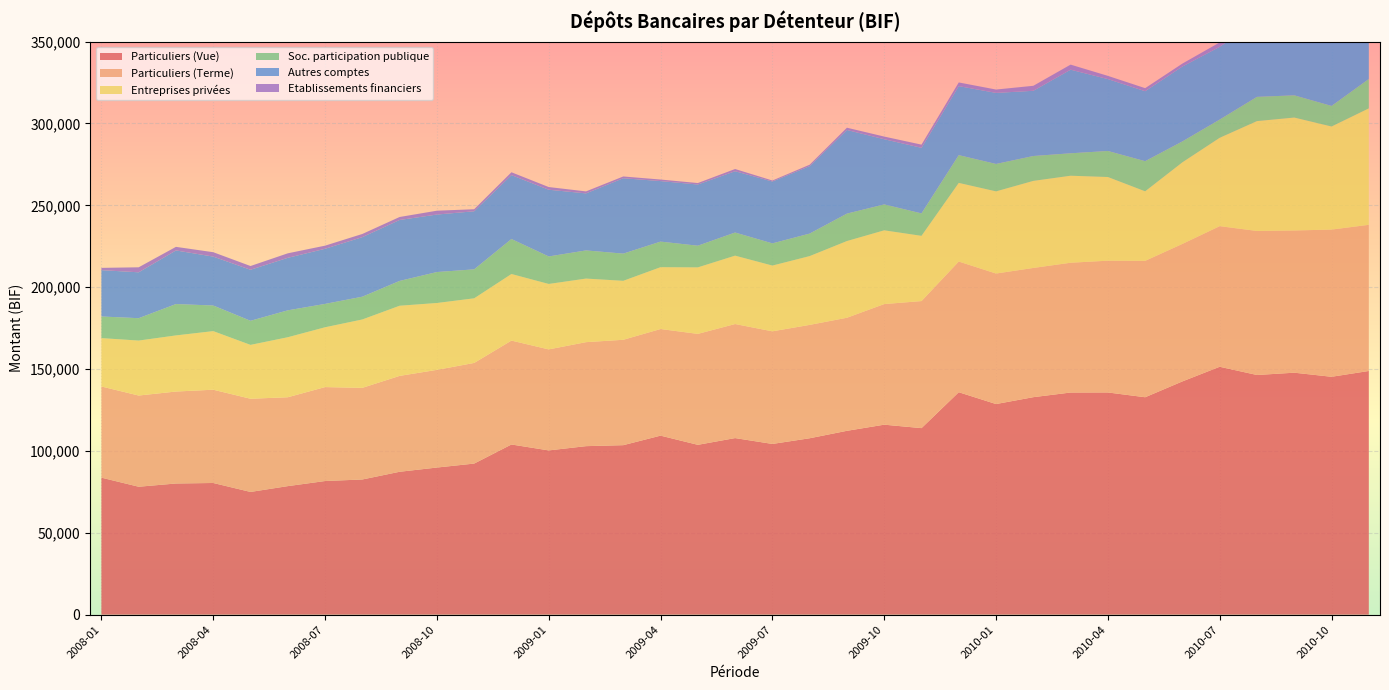

Reading right to left, list all the values displayed in this chart.

Particuliers (Vue): 148828.4	145277.9	147778.8	146368.8	151397.7	142462.1	132781.9	135708.2	135664.9	132827.1	128631.1	135849.7	113923.9	116031.3	112286.0	107737.8	104268.7	107846.5	103729.1	109338.3	103519.6	102915.4	100318.0	103932.4	92275.0	89849.8	87265.7	82561.6	81613.0	78501.3	74950.7	80417.9	80105.4	78128.9	83676.0
Particuliers (Terme): 89257.5	89904.4	86859.1	87966.2	85868.3	83970.4	83314.7	80479.7	79263.2	78923.4	79703.7	79802.9	77590.5	73659.8	69047.3	69235.4	68774.7	69651.4	67749.2	65108.2	64357.5	63509.2	61687.6	63450.8	61460.7	59651.9	58563.7	55962.4	57375.4	54282.0	56922.2	56964.9	56164.0	55703.8	55681.9
Entreprises privées: 71129.0	62945.3	68967.6	67101.4	53973.7	49844.6	42458.0	51093.8	53144.6	53163.3	50186.4	48040.5	39842.9	45037.6	46851.8	42012.1	40159.2	41764.9	40619.8	37772.8	36016.2	38831.8	39964.3	40671.0	39465.1	40843.3	42839.0	41761.7	36525.6	36647.8	32884.5	35784.3	34274.4	33565.6	29542.6
Soc. participation publique: 17922.4	12563.3	13568.9	14798.2	11127.5	12756.7	18397.1	15904.7	13697.3	15195.5	16738.0	16952.3	13702.2	15812.5	16743.1	13749.0	13548.9	14119.1	13233.9	15613.7	16601.9	17193.7	16798.0	21363.2	17696.6	18896.0	15153.5	13902.8	14267.0	16425.8	14710.6	15644.5	19149.6	13664.9	13204.1
Autres comptes: 44410.3	49615.9	47258.4	46250.0	44436.1	45754.3	42728.0	43907.8	51067.2	39828.5	43394.7	42146.0	40051.6	39818.9	51077.9	41189.7	37773.9	37440.5	37366.1	36961.8	46042.6	34826.6	40749.9	39031.3	35466.2	35123.3	37224.7	36383.9	33669.6	32079.4	31168.5	29869.8	32743.3	28028.4	28295.9
Etablissements financiers: 5429.8	3509.4	3568.1	2221.4	2679.2	1791.8	1862.6	1963.5	3089.7	3054.8	2048.6	2249.0	1941.7	1623.6	1385.7	874.9	618.1	1345.2	904.4	946.2	1079.2	1217.1	1639.7	1730.5	1238.7	2347.3	1820.0	1927.0	1906.9	2745.9	2287.6	2679.0	2190.2	3051.2	1396.6